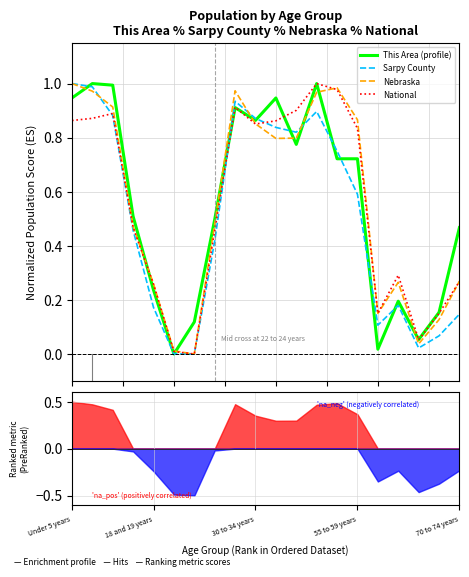

What is the average value of the Nebraska series?

0.6